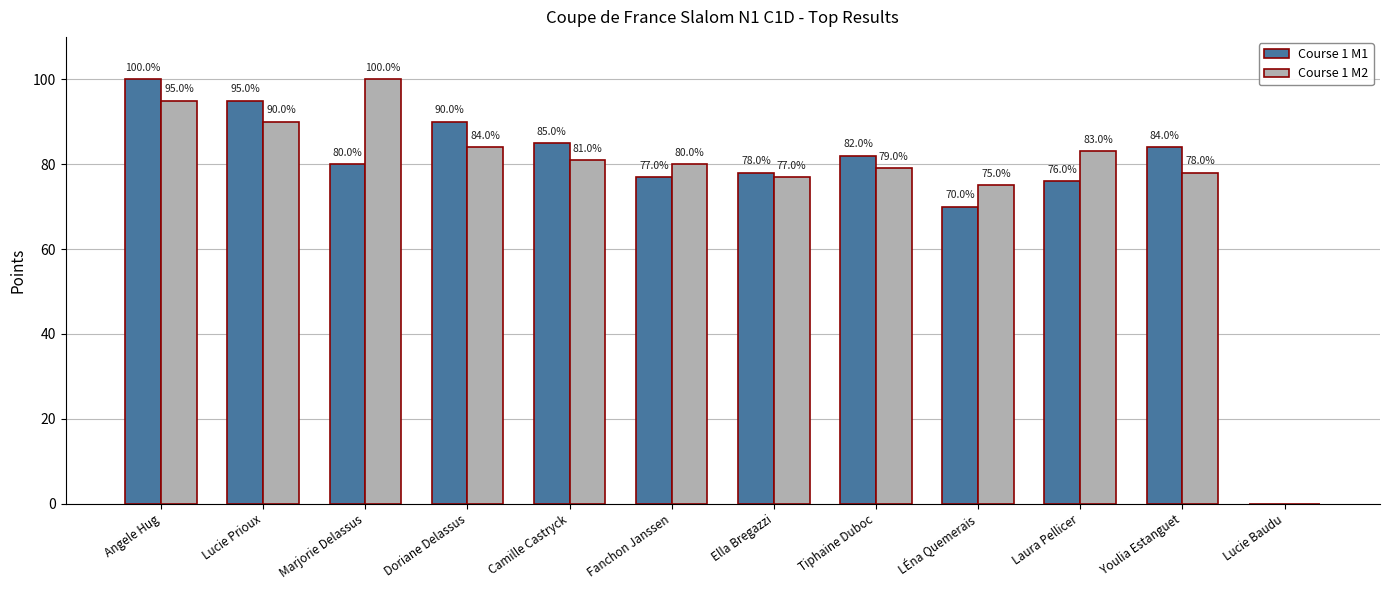

The Course 1 M1 series shows 130 at Camille Castryck. True or false?

False